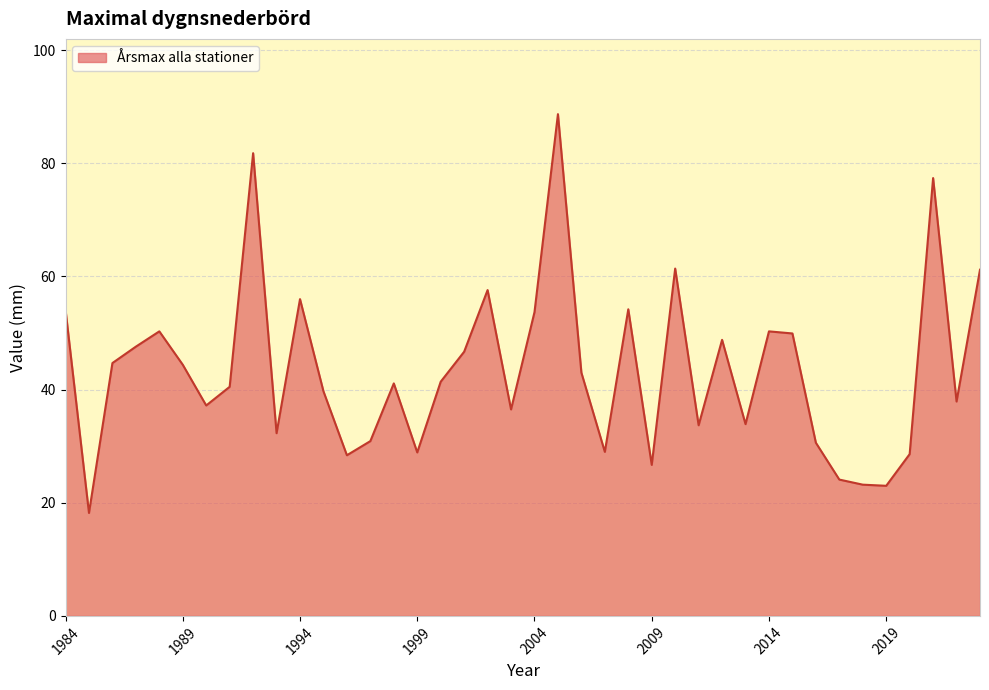

What is the maximum value shown in the chart?

88.7